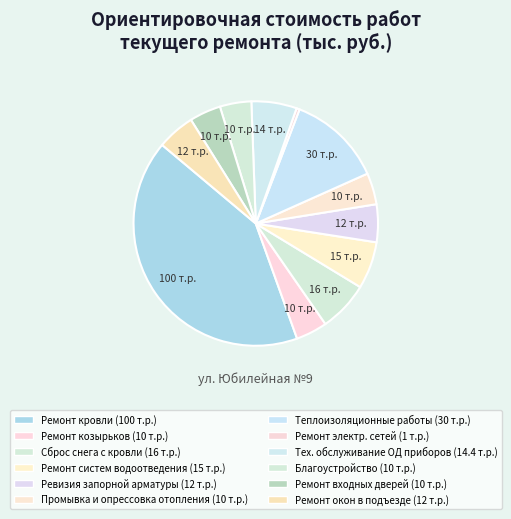

Which category has the smallest portion of the pie?

Ремонт электр. сетей